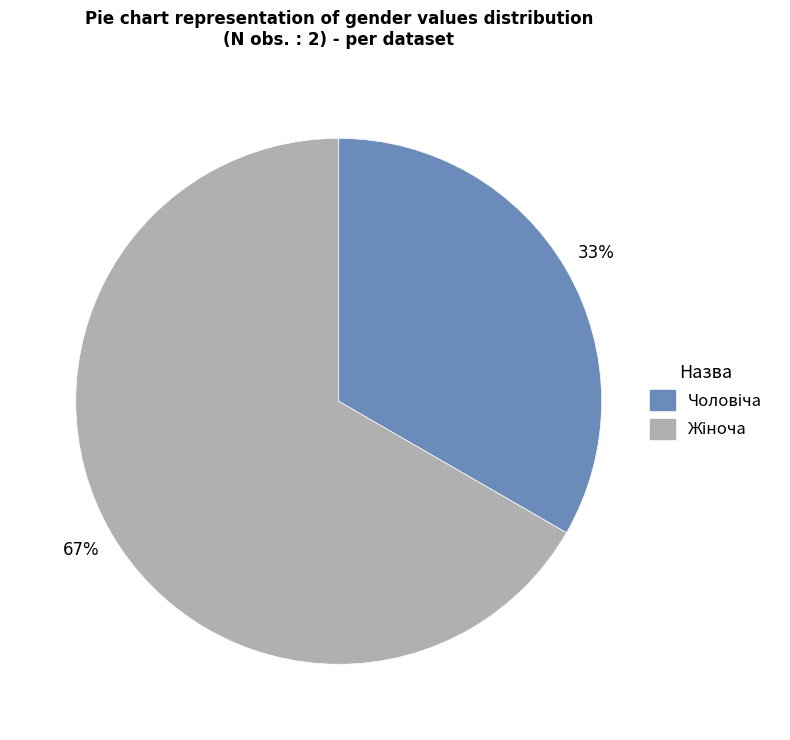

To the nearest percent, what is the average slice percentage?

50%